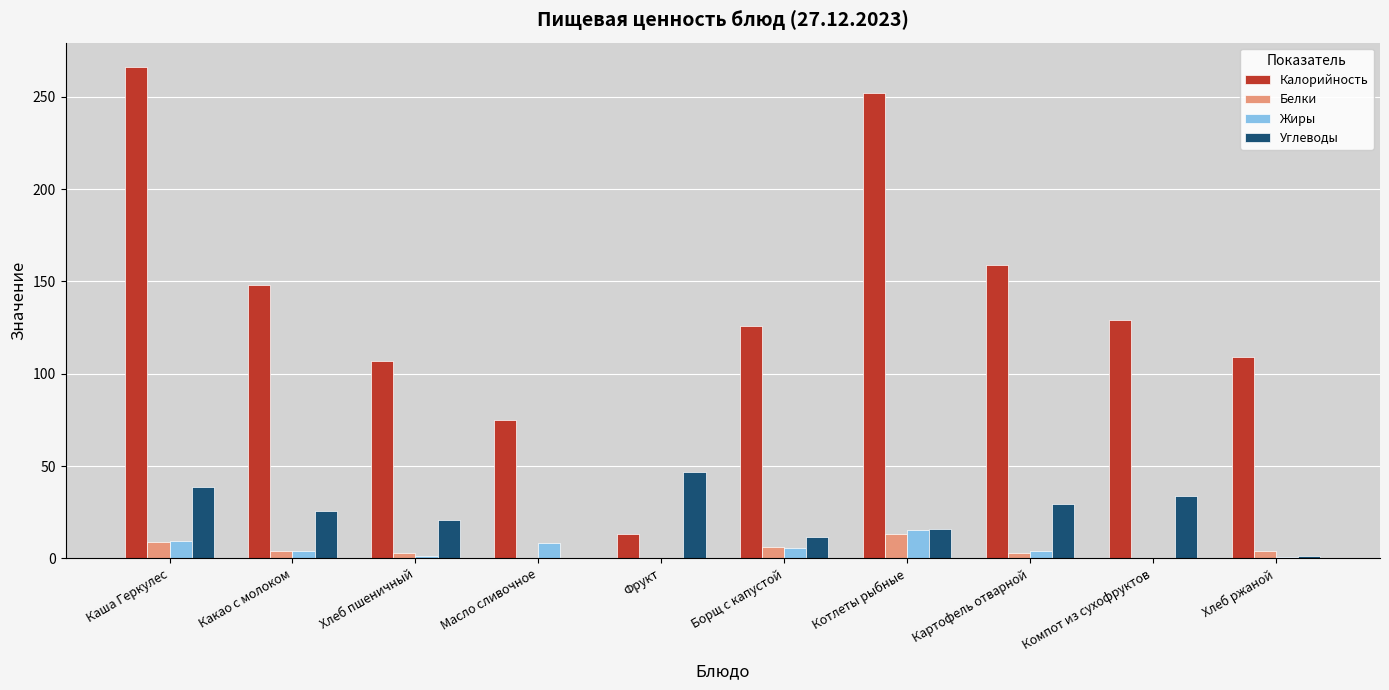

What is the total value across all series at Котлеты рыбные?

296.7